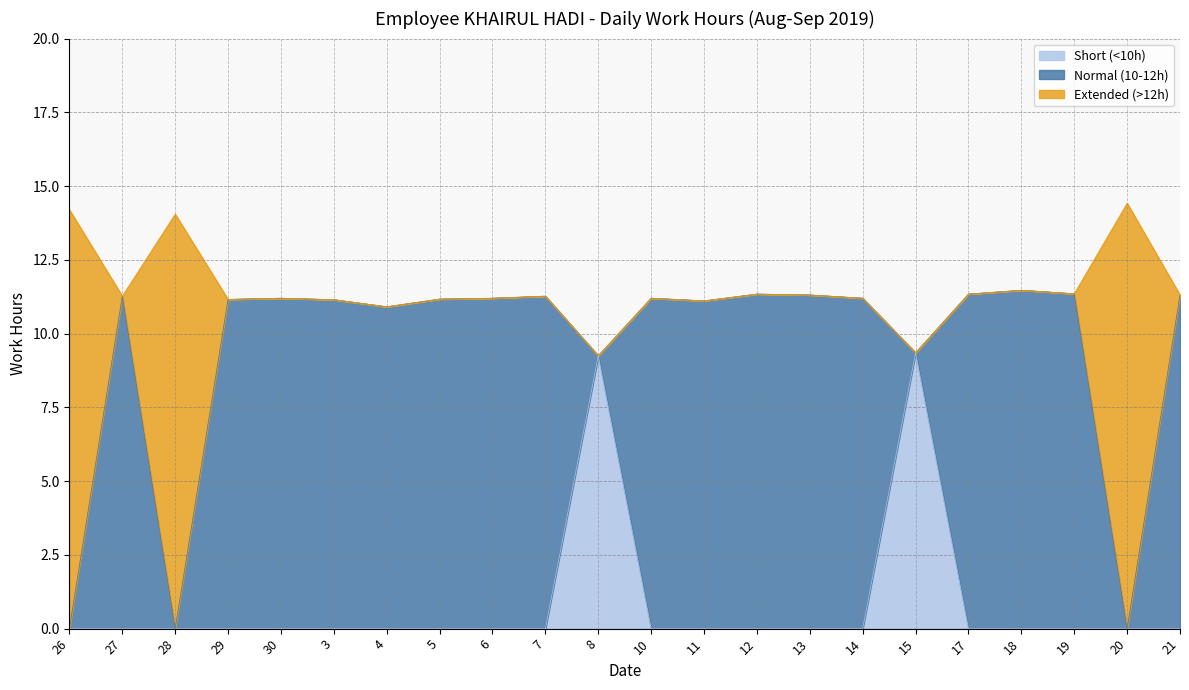

Where is the first local maximum for Short (<10h)?

8